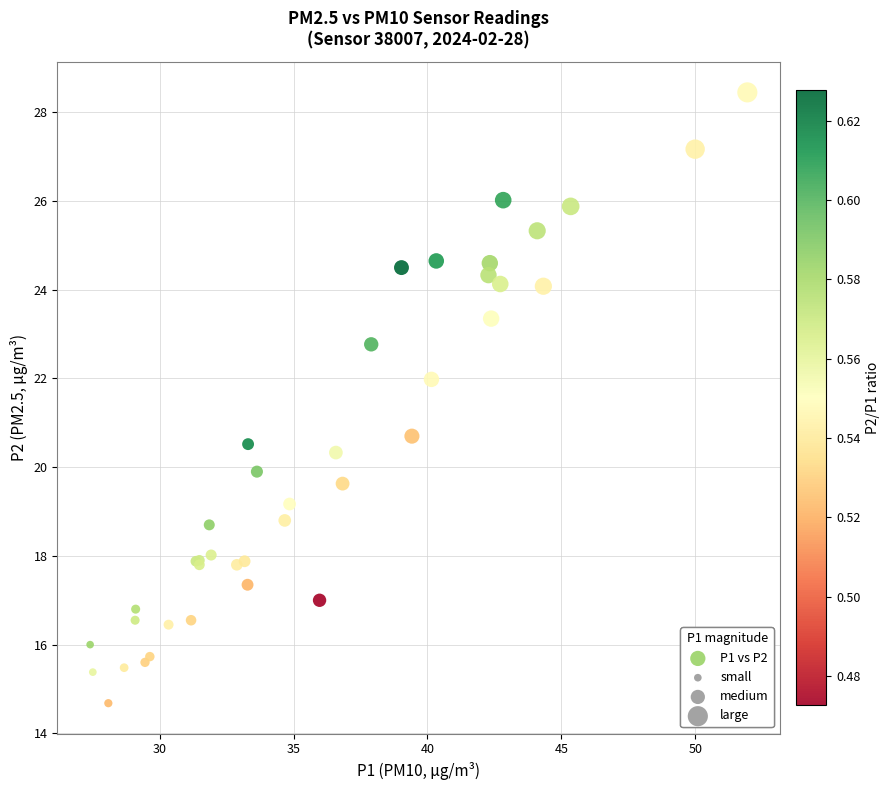

What Y value in the scatter plot is closest to 21?

20.7